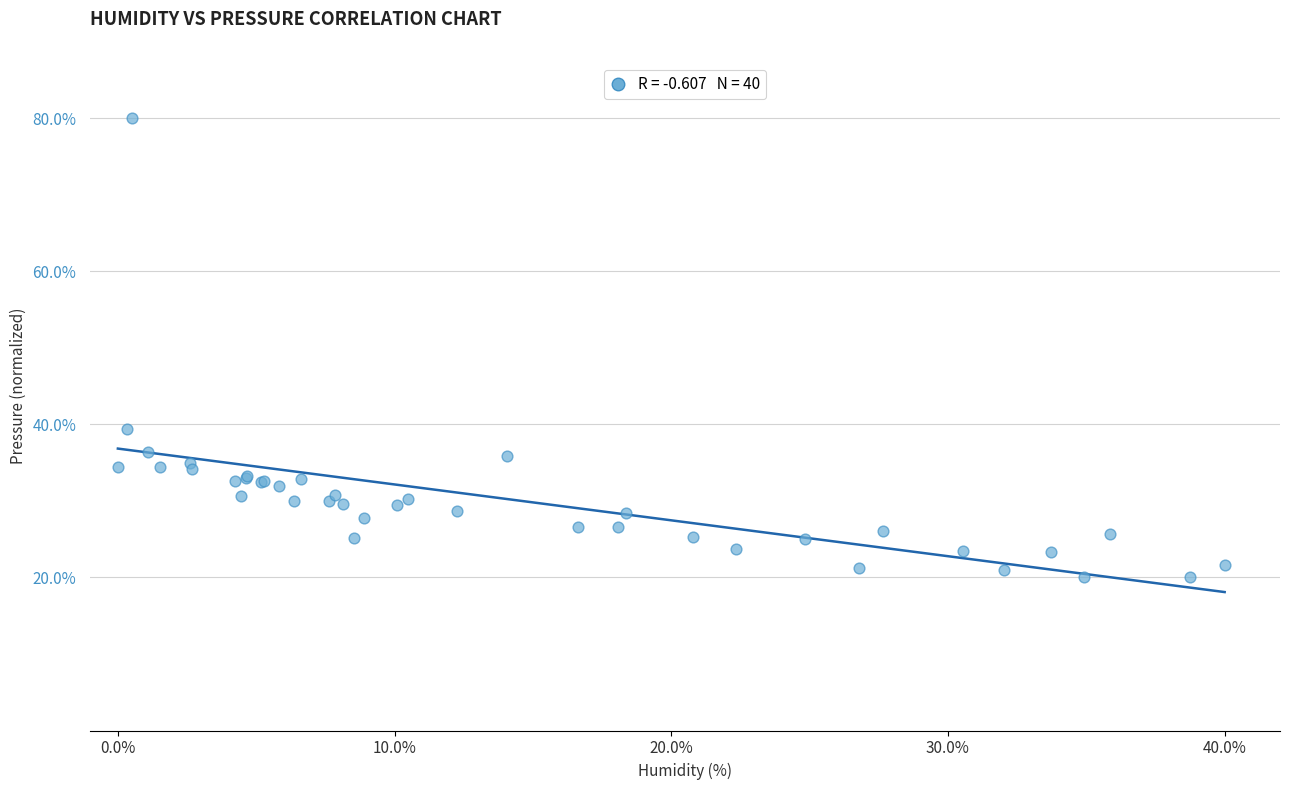

What Y value in the scatter plot is closest to 50?

39.4